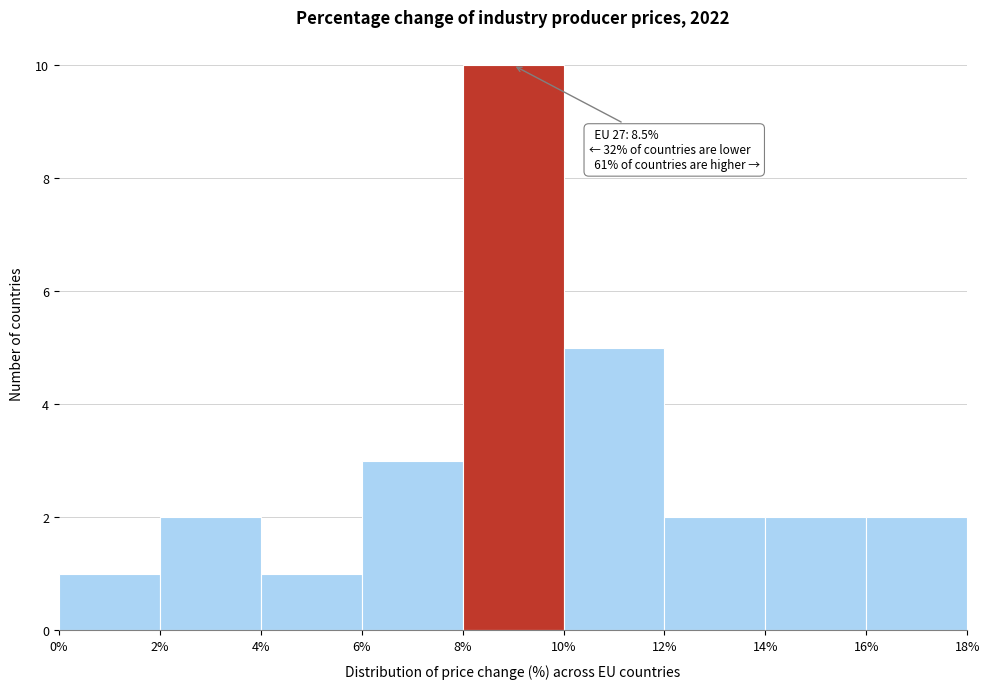

Which range on the x-axis has the tallest bar?

8% to 10%